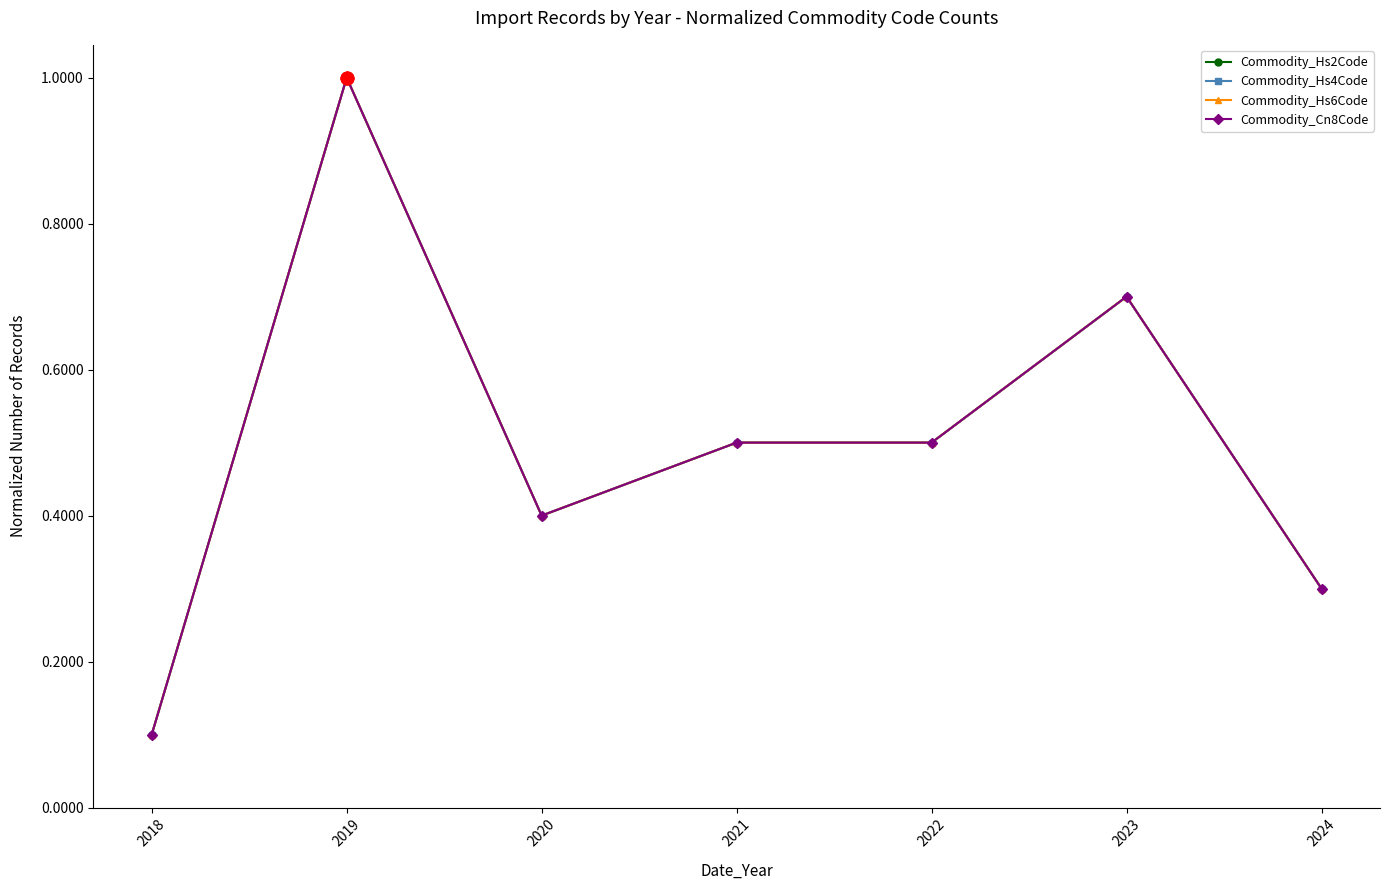

At how many categories does at least one series exceed 0?

7